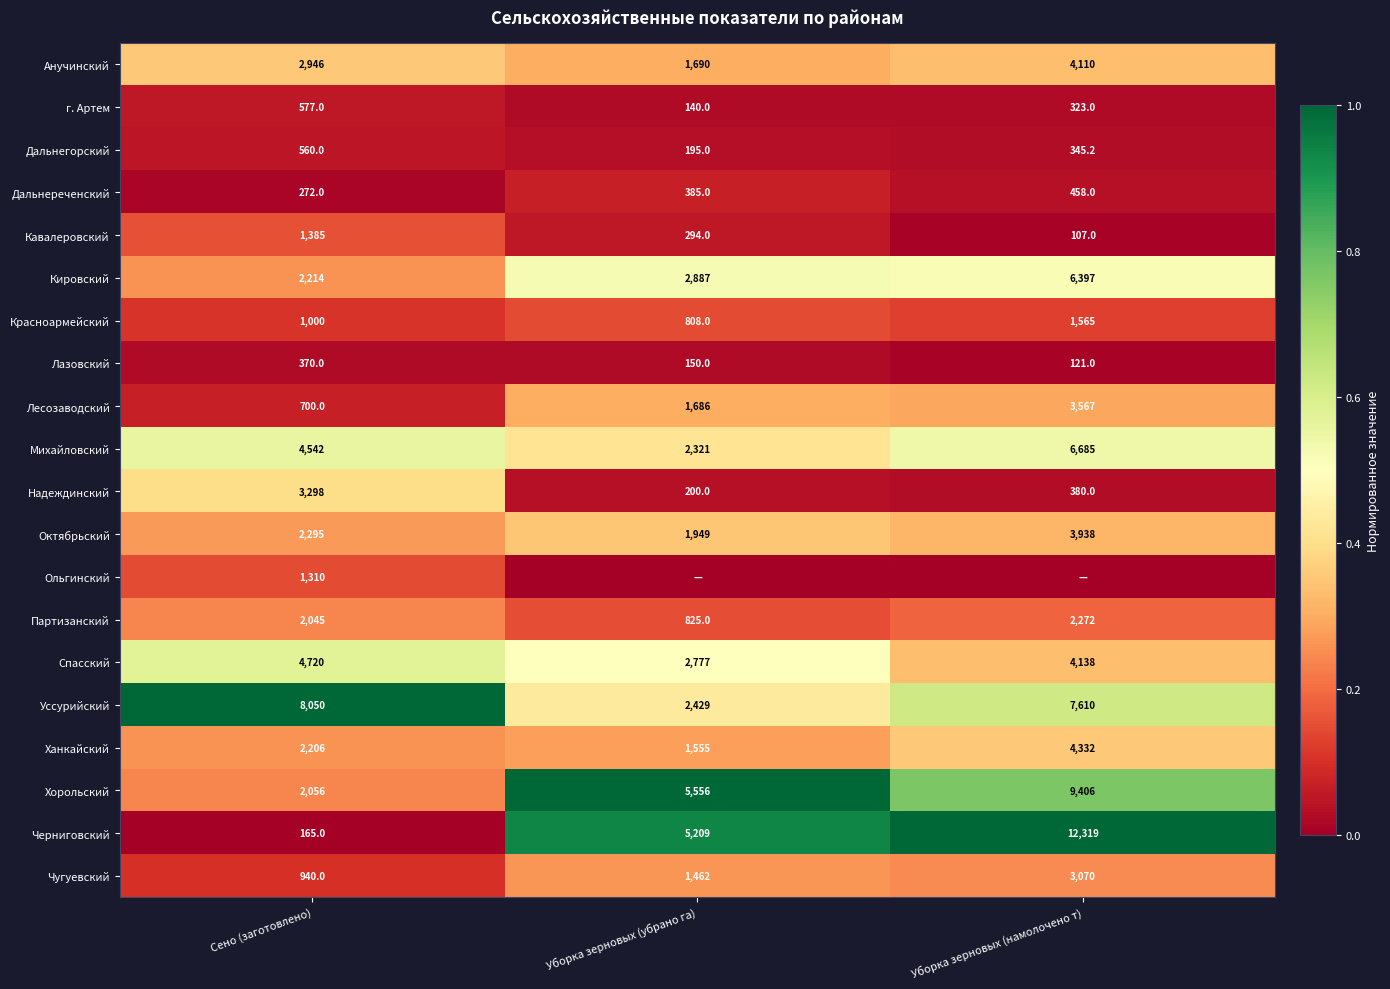

What is the spread (max minus min) of values at Сено (заготовлено)?

7885.0